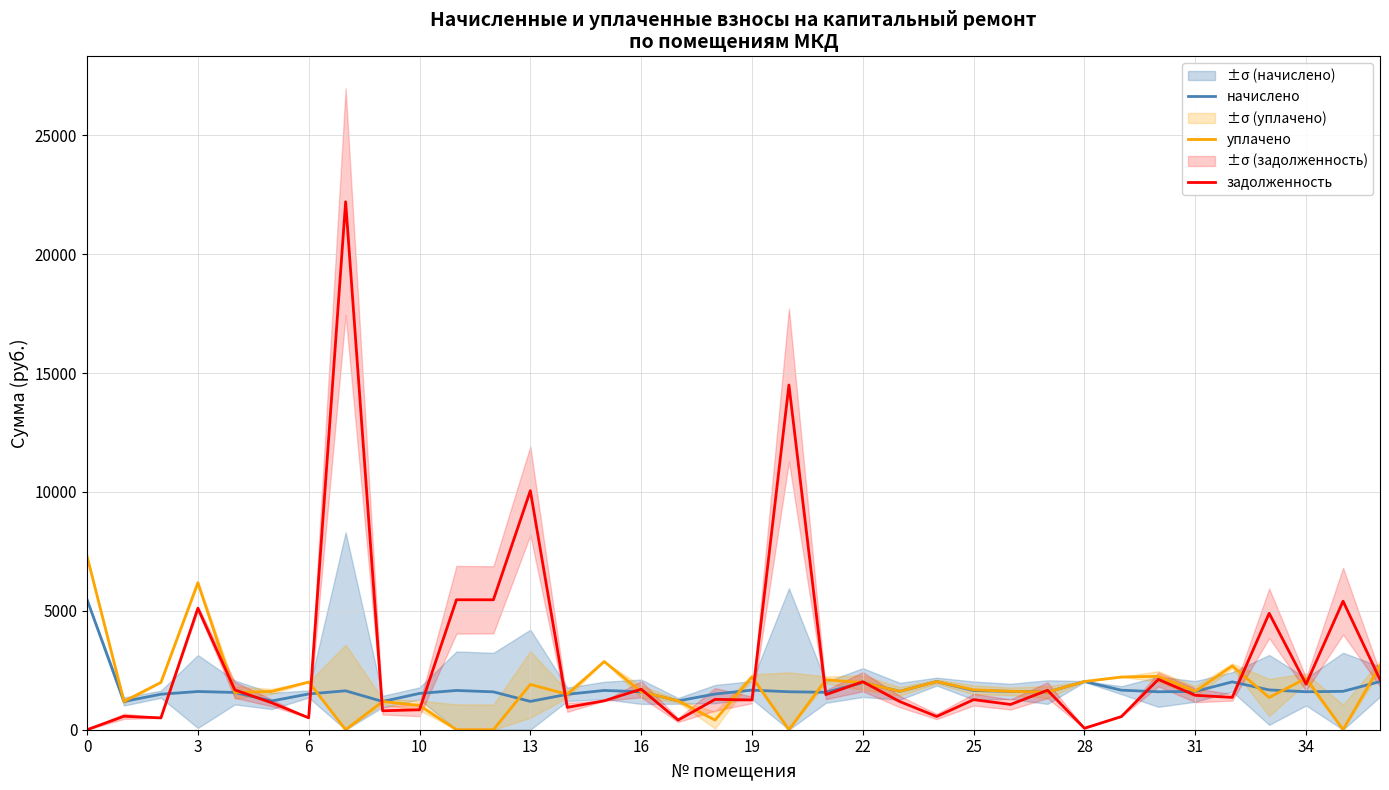

The value of уплачено at 13 is 2844.2. True or false?

False